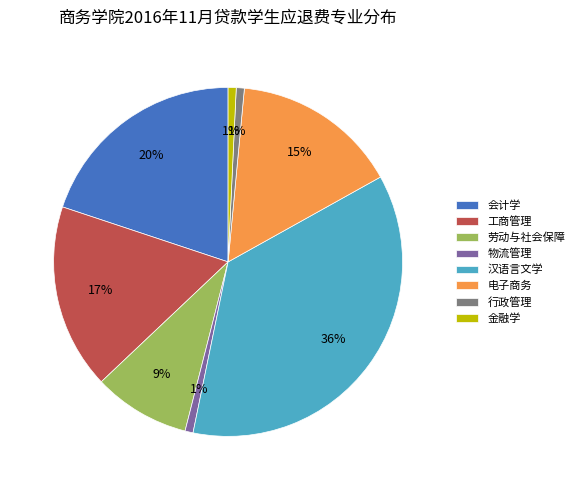

How many segments does this pie chart have?

8